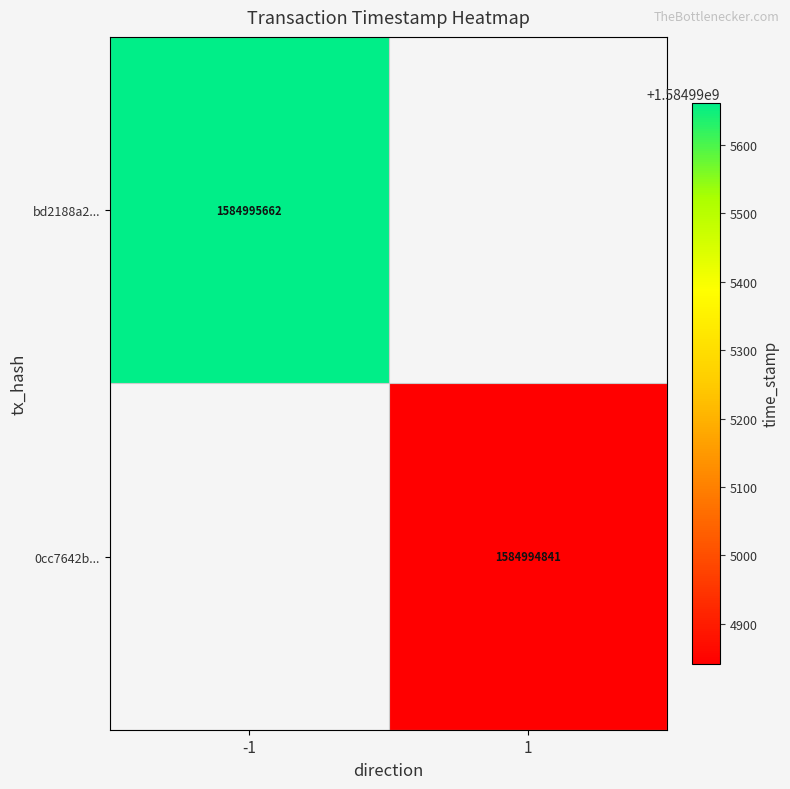

How many distinct data groups are displayed?

2